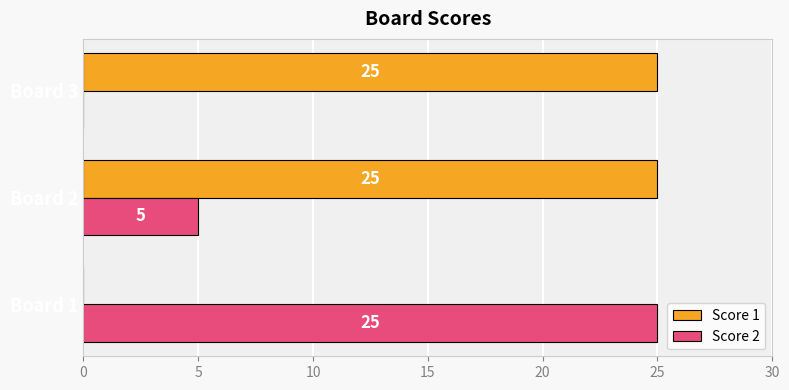

Where is Score 1 nearest to the value 12?

Board 1